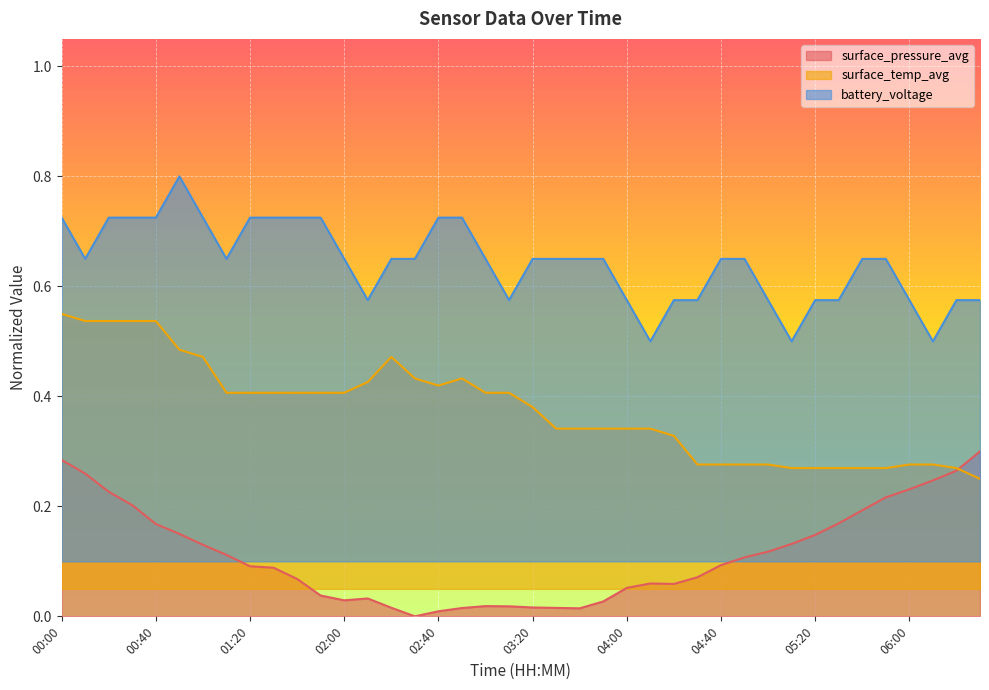

At how many categories does at least one series exceed 0?

40